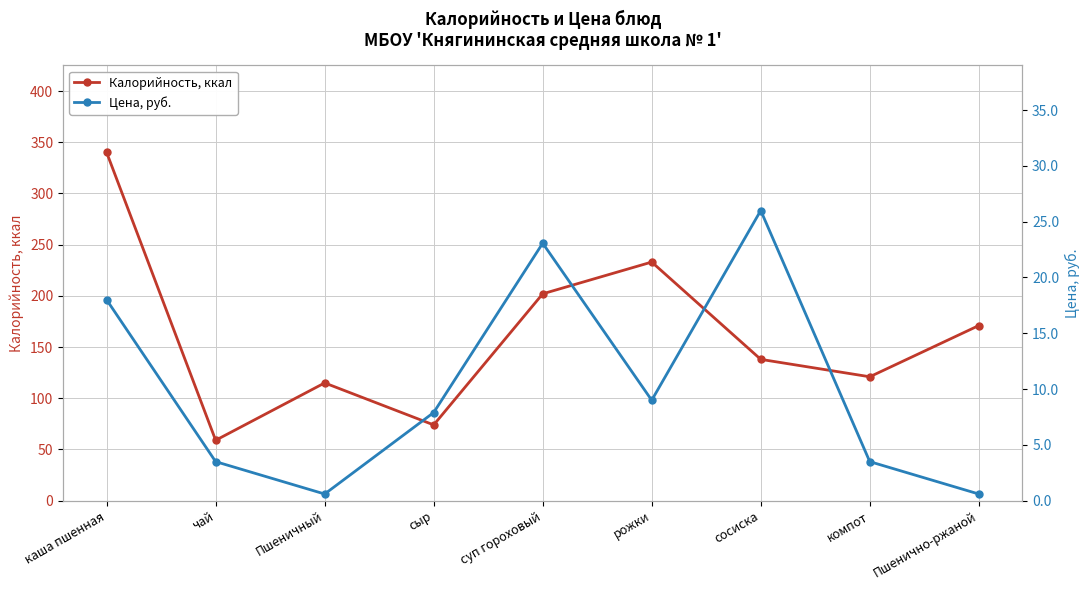

At чай, list the series in order from largest to smallest.

Калорийность, ккал, Цена, руб.